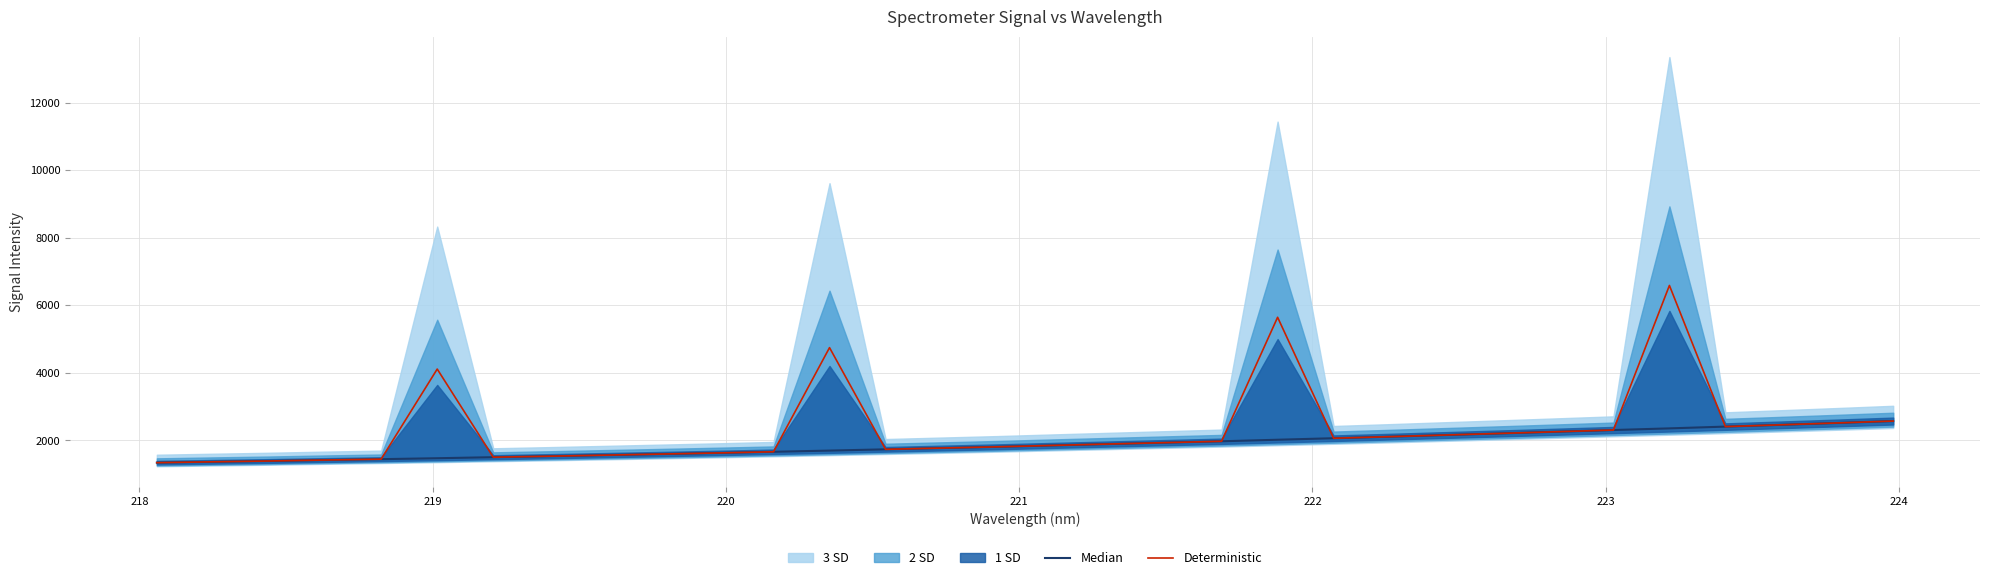

What is the maximum value shown in the chart?

6584.6